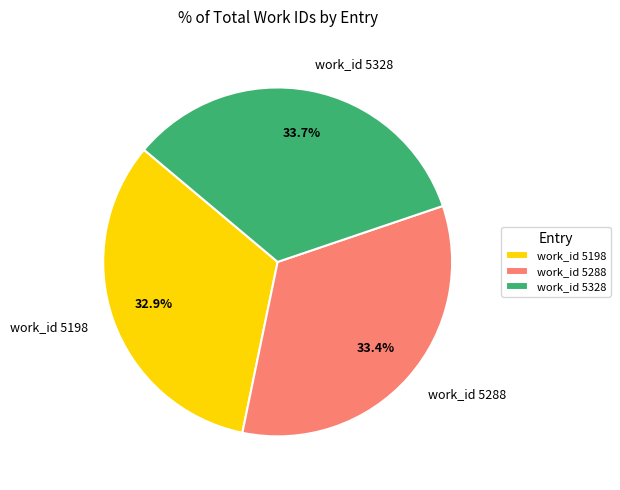

Count the number of slices in the pie.

3